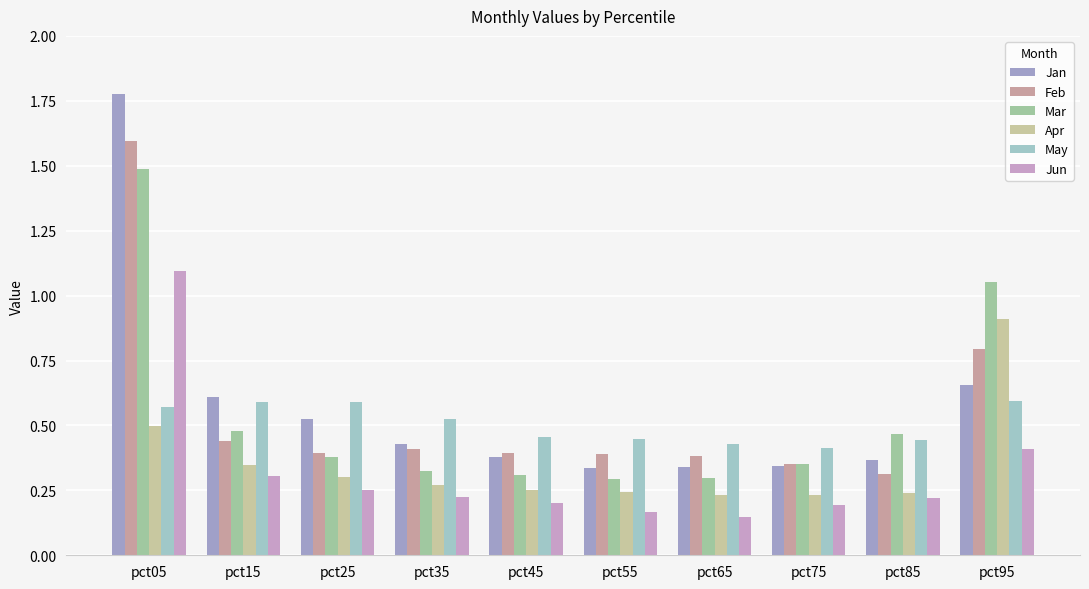

The Jan series shows 0.3 at pct65. True or false?

True